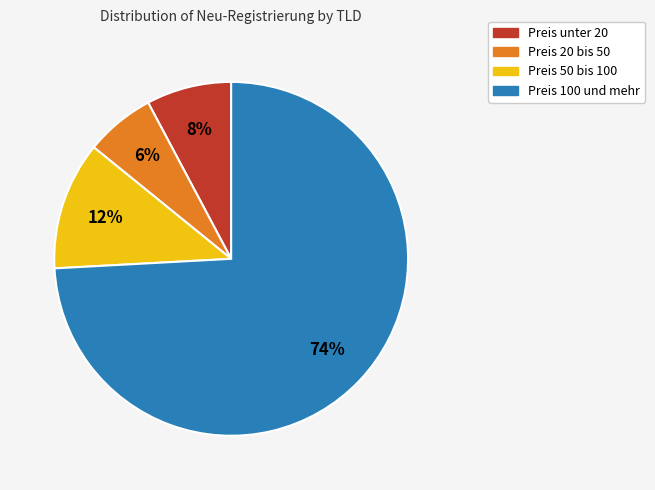

How many slices are in this pie chart?

4